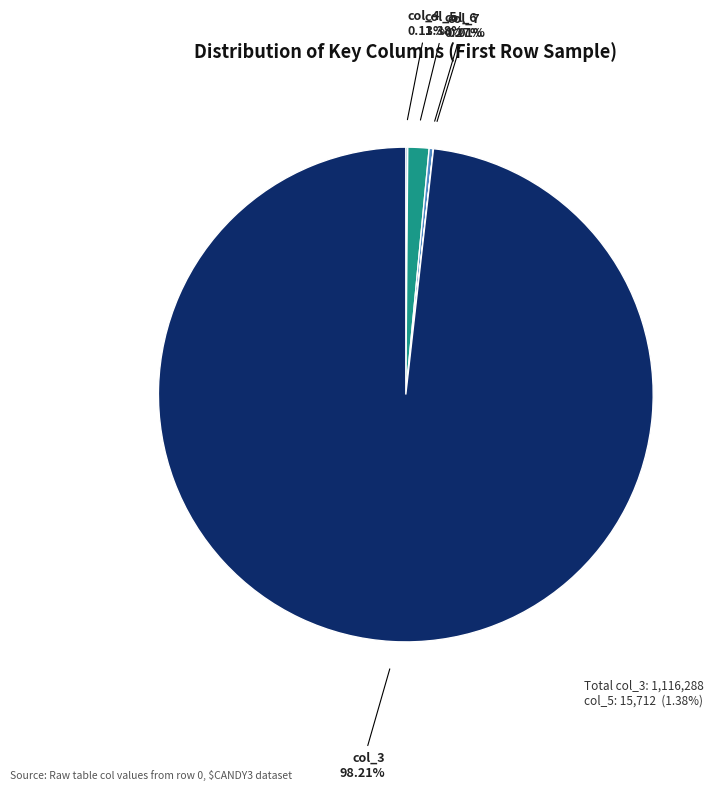

Combined, do col_5 and col_3 account for over 50%?

Yes